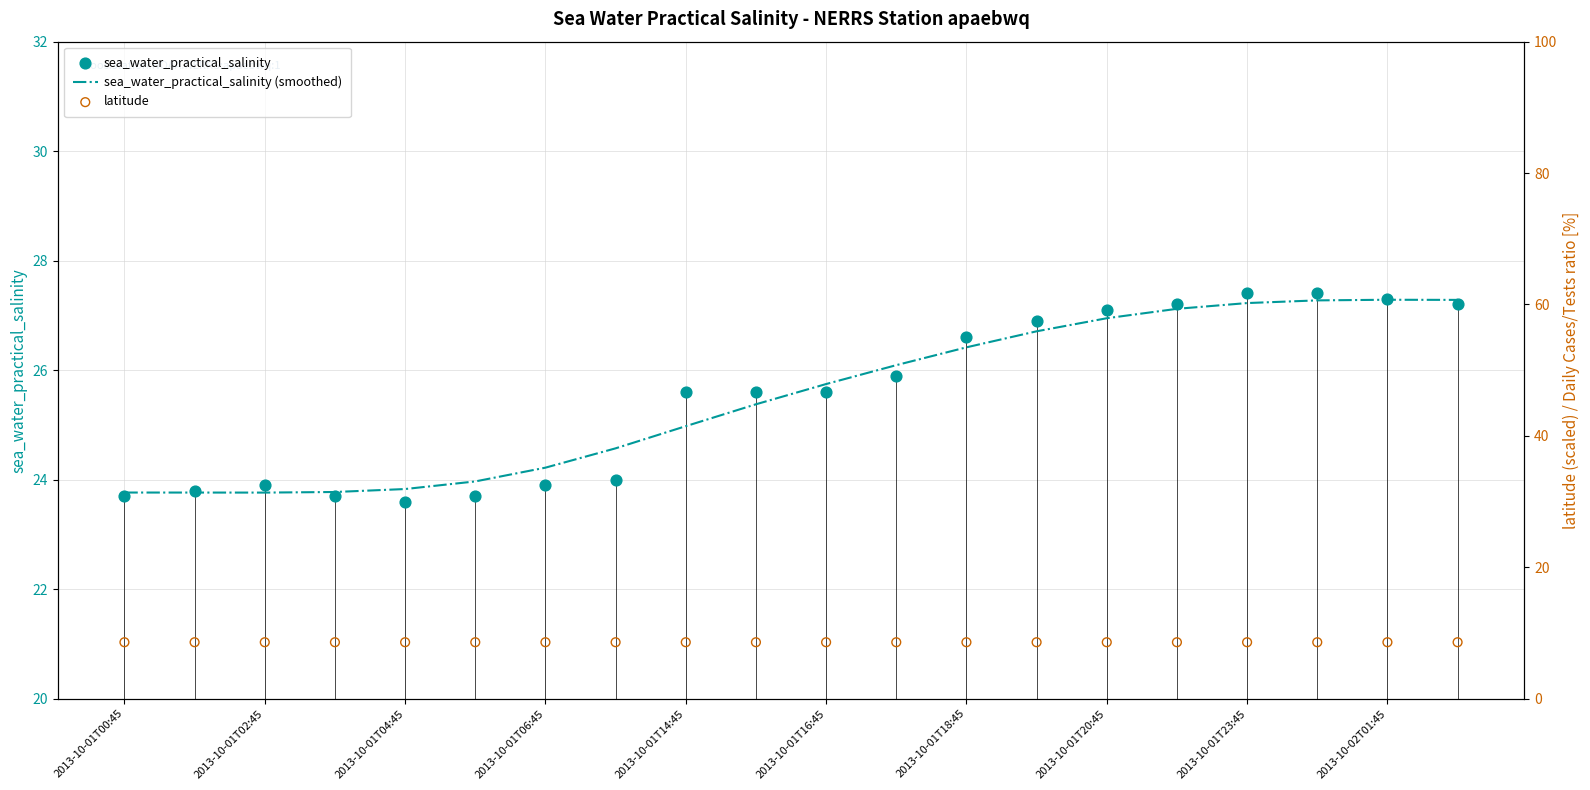

What are all the series names shown in the legend?

sea_water_practical_salinity (smoothed), sea_water_practical_salinity, latitude